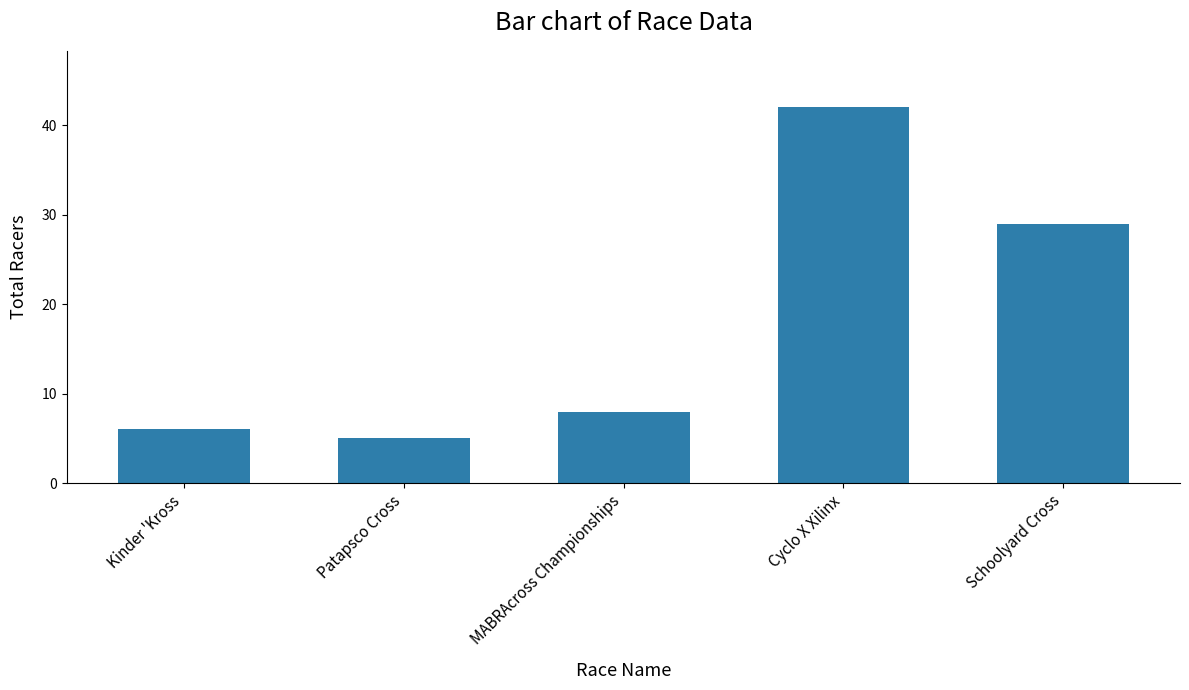

What is the average value?

18